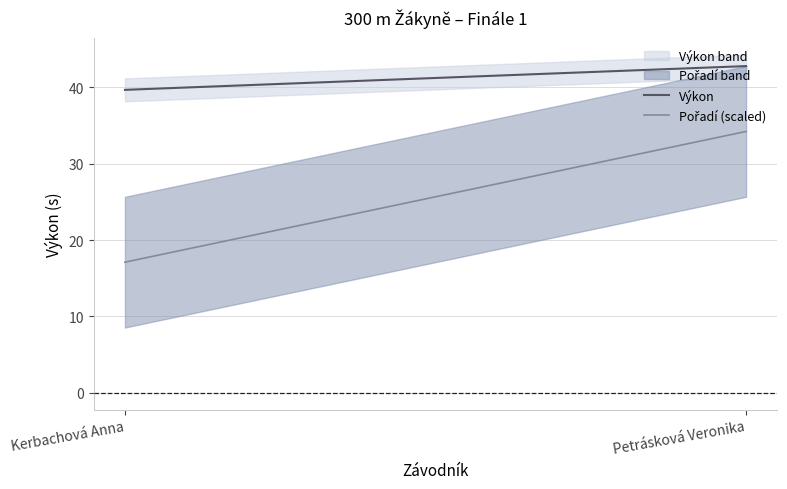

Where is Pořadí (scaled) nearest to the value 25?

Kerbachová Anna